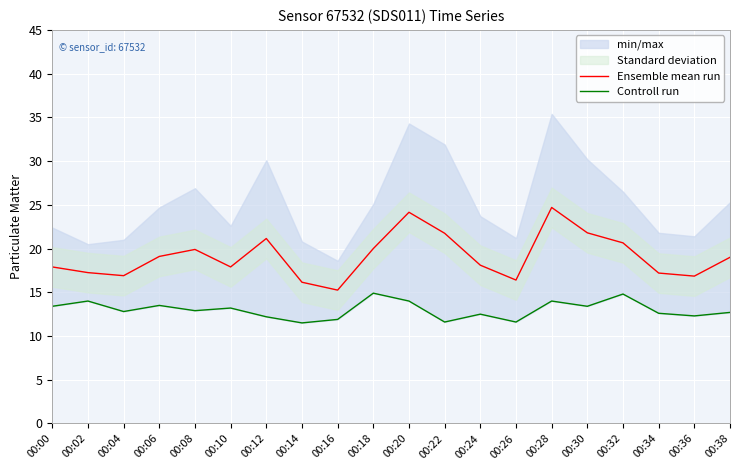

In Ensemble mean run, how many points are higher than both neighbors (excluding endpoints)?

4